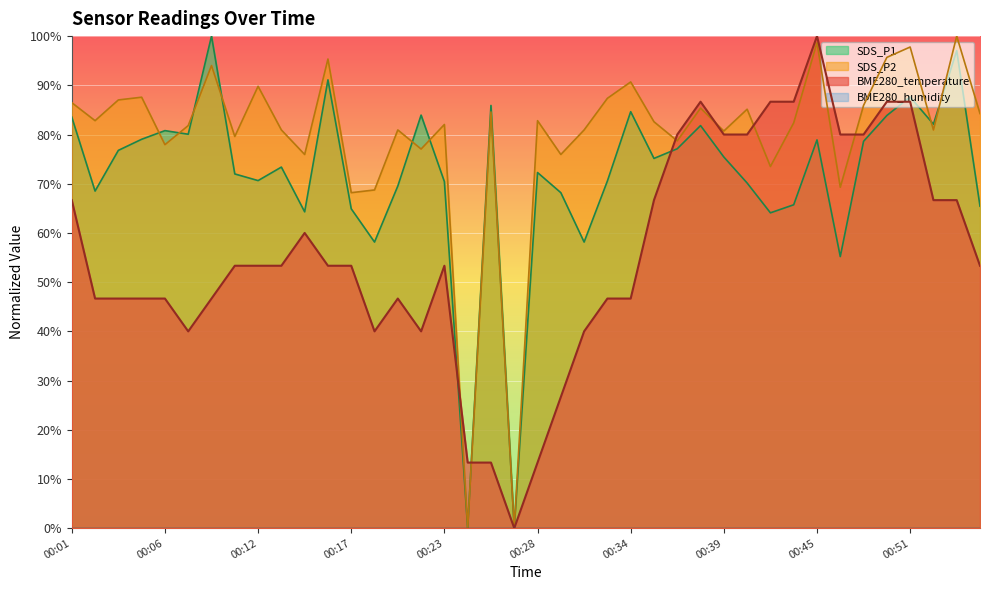

Reading left to right, transcribe all the data shown in this chart.

BME280_temperature: 00:01=0.7	00:02=0.5	00:03=0.5	00:05=0.5	00:06=0.5	00:07=0.4	00:09=0.5	00:10=0.5	00:12=0.5	00:13=0.5	00:14=0.6	00:16=0.5	00:17=0.5	00:19=0.4	00:20=0.5	00:21=0.4	00:23=0.5	00:24=0.1	00:26=0.1	00:27=0.0	00:28=0.1	00:30=0.3	00:31=0.4	00:32=0.5	00:34=0.5	00:35=0.7	00:37=0.8	00:38=0.9	00:39=0.8	00:41=0.8	00:42=0.9	00:44=0.9	00:45=1.0	00:46=0.8	00:48=0.8	00:49=0.9	00:51=0.9	00:52=0.7	00:53=0.7	00:55=0.5
SDS_P1: 00:01=0.8	00:02=0.7	00:03=0.8	00:05=0.8	00:06=0.8	00:07=0.8	00:09=1.0	00:10=0.7	00:12=0.7	00:13=0.7	00:14=0.6	00:16=0.9	00:17=0.6	00:19=0.6	00:20=0.7	00:21=0.8	00:23=0.7	00:24=0.0	00:26=0.9	00:27=0.0	00:28=0.7	00:30=0.7	00:31=0.6	00:32=0.7	00:34=0.8	00:35=0.8	00:37=0.8	00:38=0.8	00:39=0.8	00:41=0.7	00:42=0.6	00:44=0.7	00:45=0.8	00:46=0.6	00:48=0.8	00:49=0.8	00:51=0.9	00:52=0.8	00:53=1.0	00:55=0.7
SDS_P2: 00:01=0.9	00:02=0.8	00:03=0.9	00:05=0.9	00:06=0.8	00:07=0.8	00:09=0.9	00:10=0.8	00:12=0.9	00:13=0.8	00:14=0.8	00:16=1.0	00:17=0.7	00:19=0.7	00:20=0.8	00:21=0.8	00:23=0.8	00:24=0.0	00:26=0.8	00:27=0.0	00:28=0.8	00:30=0.8	00:31=0.8	00:32=0.9	00:34=0.9	00:35=0.8	00:37=0.8	00:38=0.9	00:39=0.8	00:41=0.9	00:42=0.7	00:44=0.8	00:45=1.0	00:46=0.7	00:48=0.9	00:49=1.0	00:51=1.0	00:52=0.8	00:53=1.0	00:55=0.8